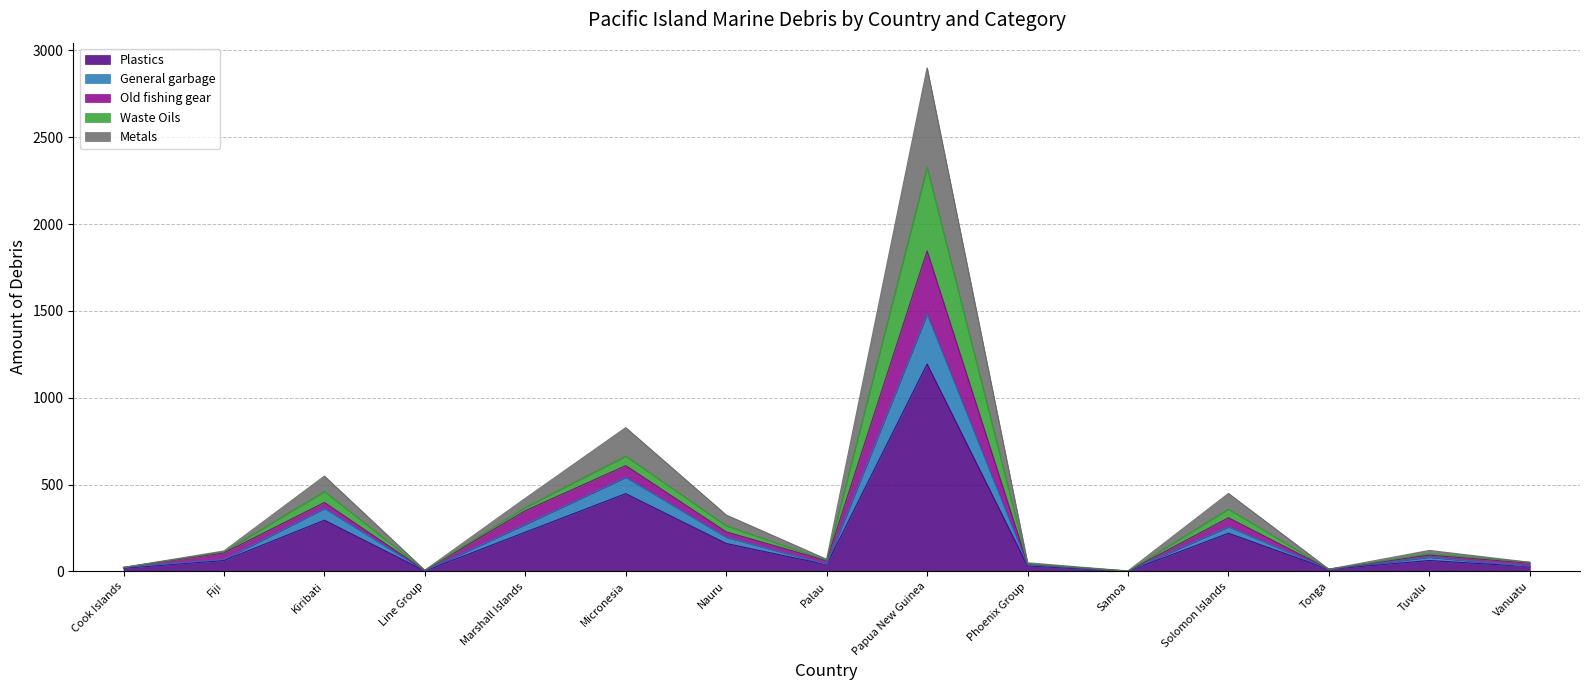

At which label does Plastics reach its peak?

Papua New Guinea